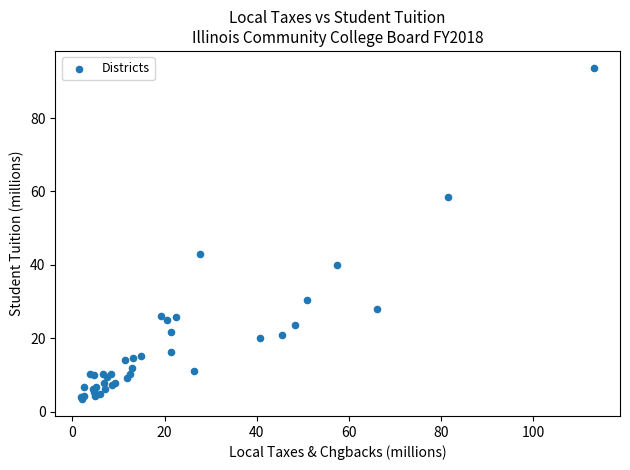

What Y value in the scatter plot is closest to 48?

43.0